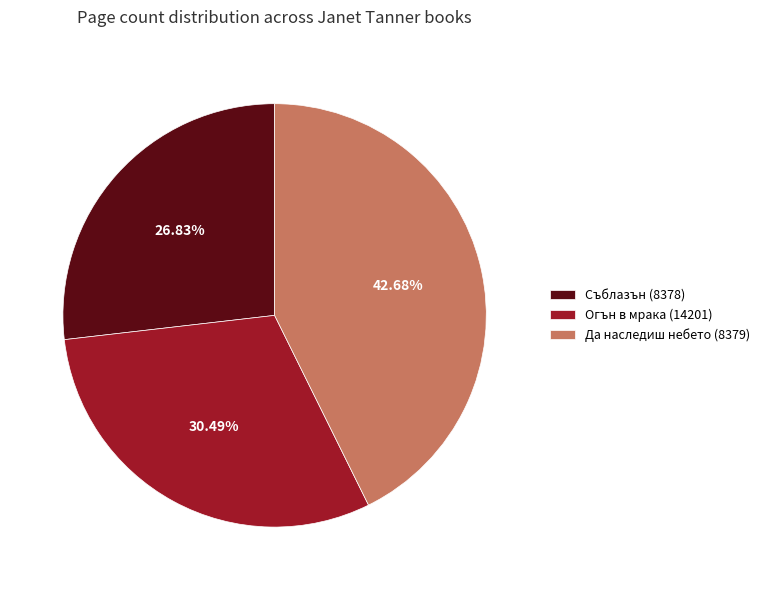

How much of the chart is everything except Съблазън (8378)?

73.2%